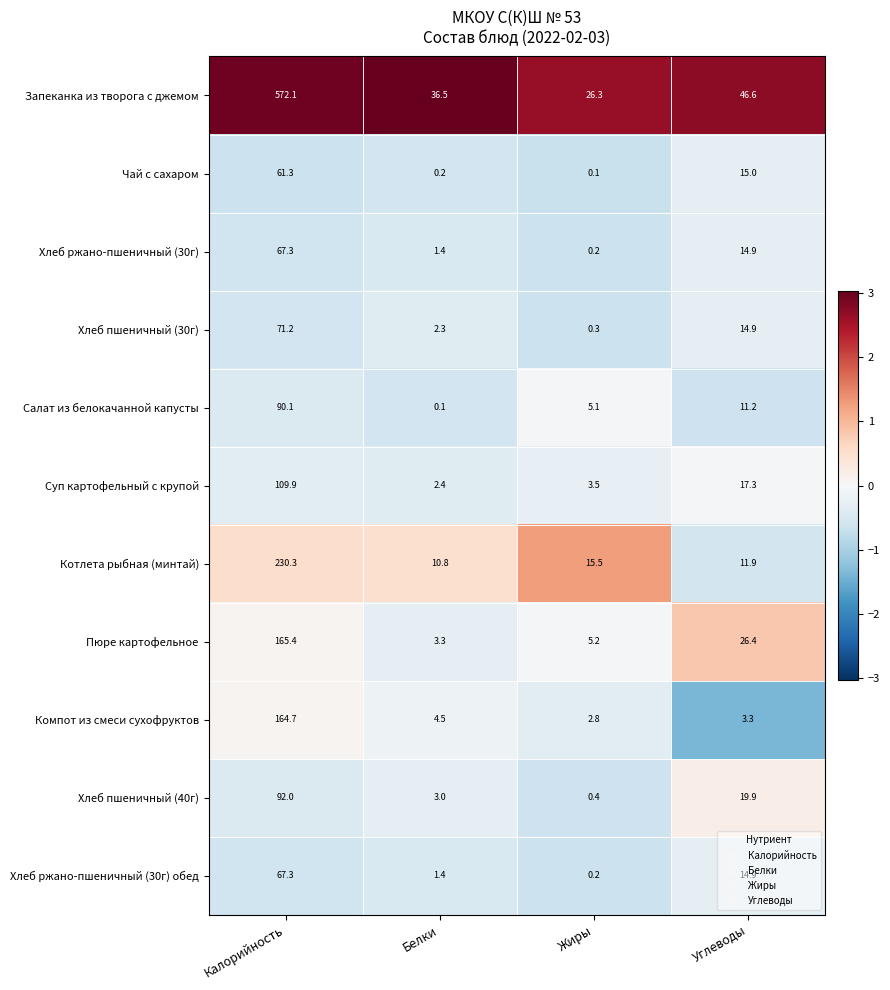

What is the spread (max minus min) of values at Калорийность?

510.8